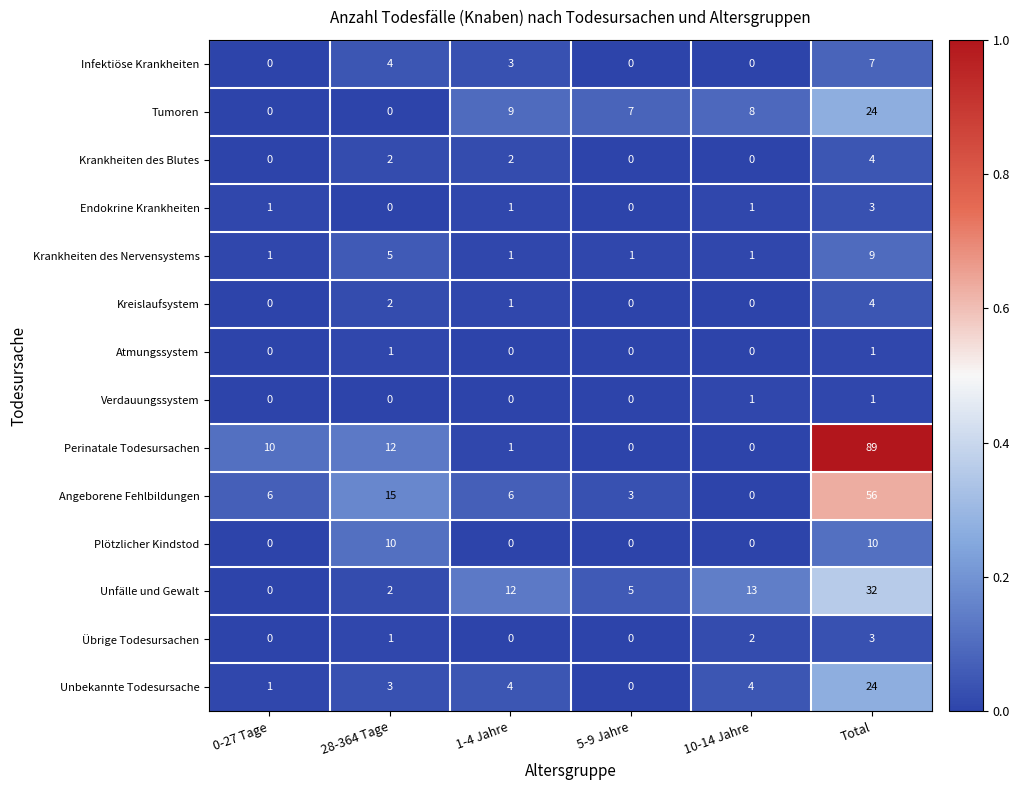

Which label corresponds to the largest value in the chart?

Total